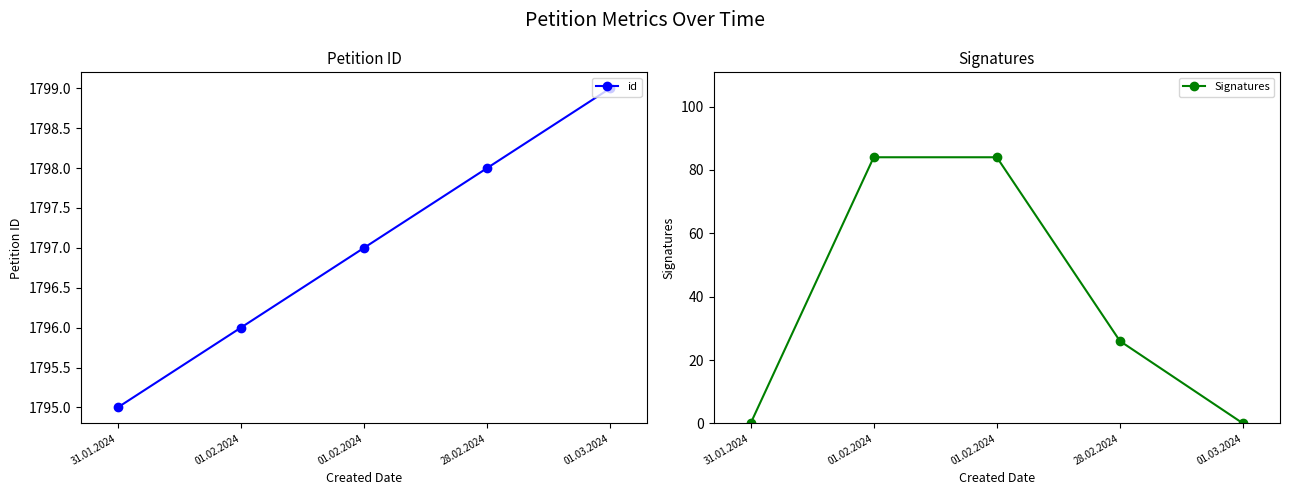

What is the highest value of the id series?

1799